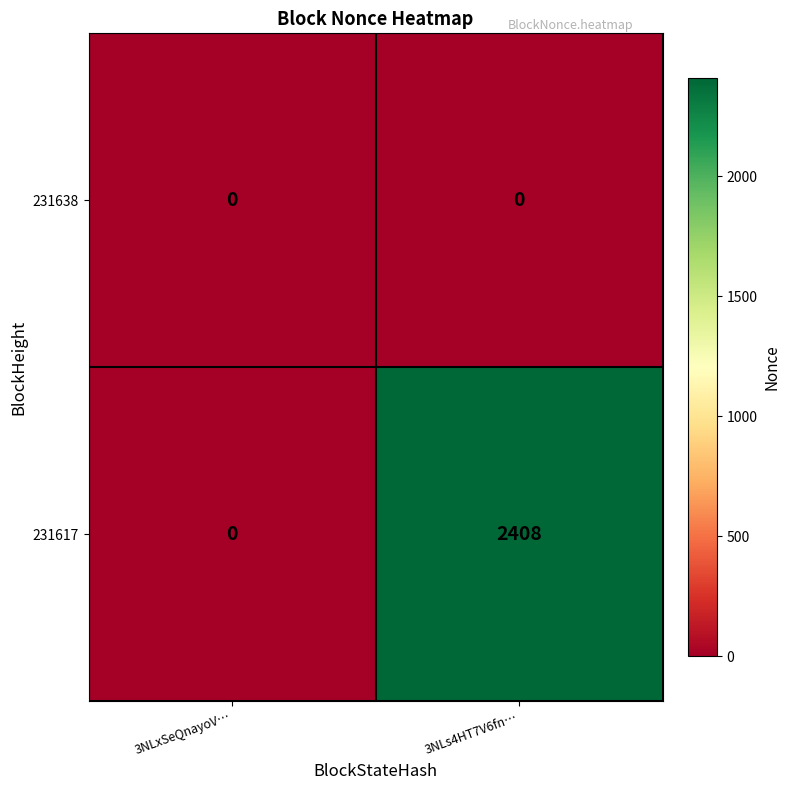

Rank the series by their maximum value, from lowest to highest.

231638, 231617